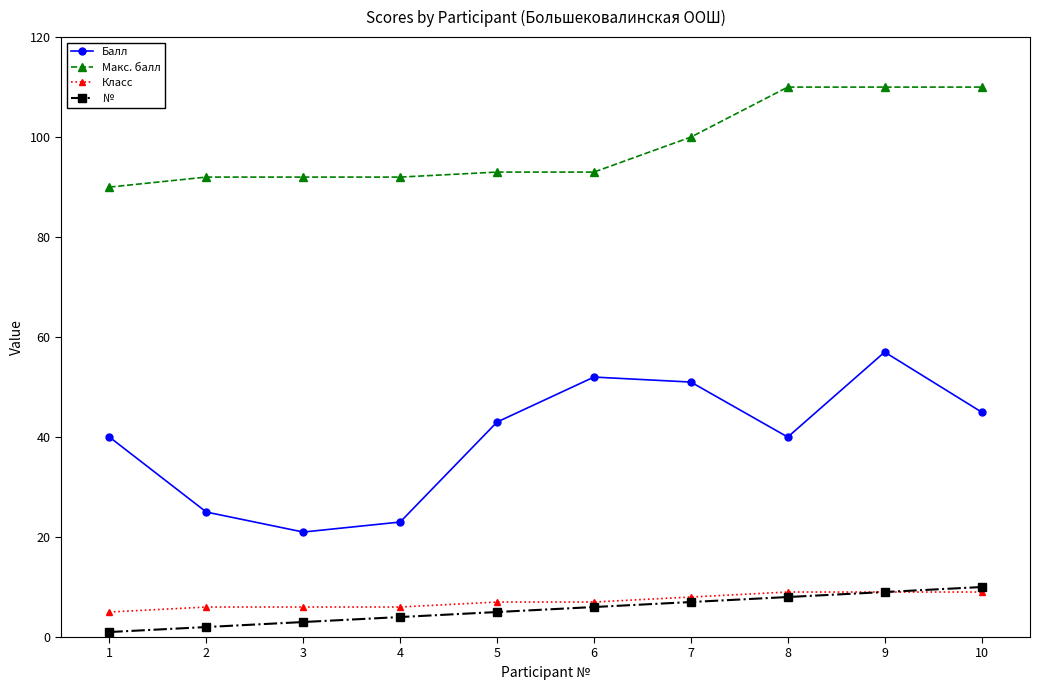

Which series has the widest spread of values?

Балл